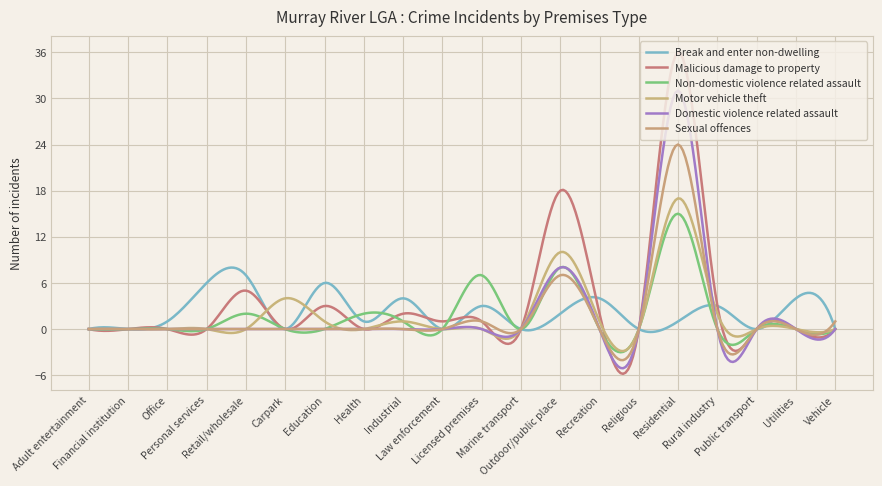

At how many categories does at least one series exceed 8?

2